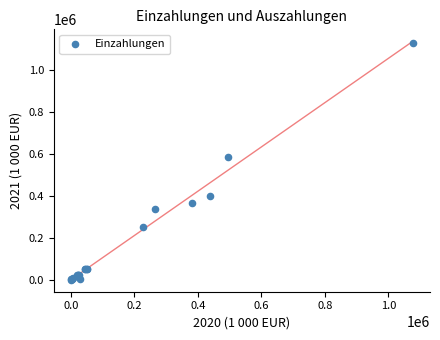

What Y value in the scatter plot is closest to 564454?

585448.5